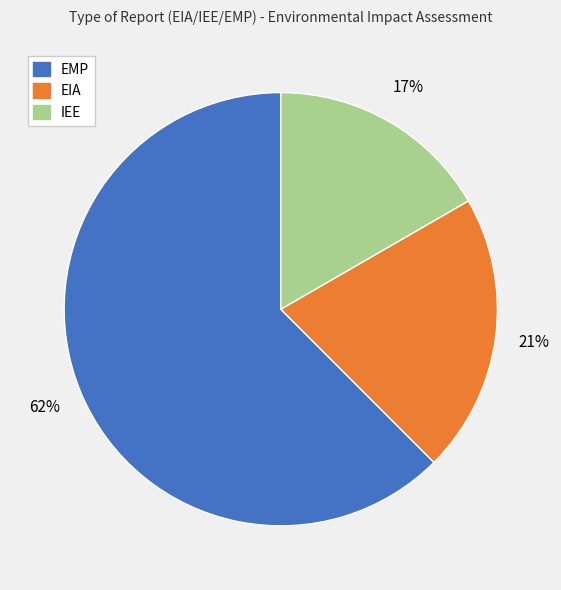

Is it true that EIA is 21% of the pie?

True